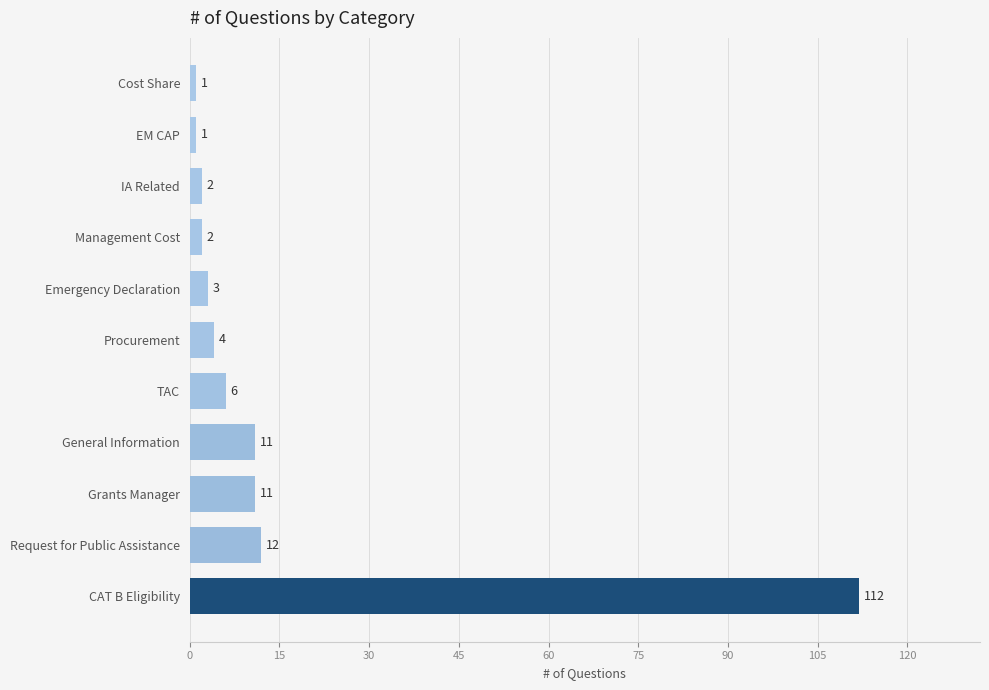

Reading bottom to top, what are all the values shown in this chart?

112	12	11	11	6	4	3	2	2	1	1